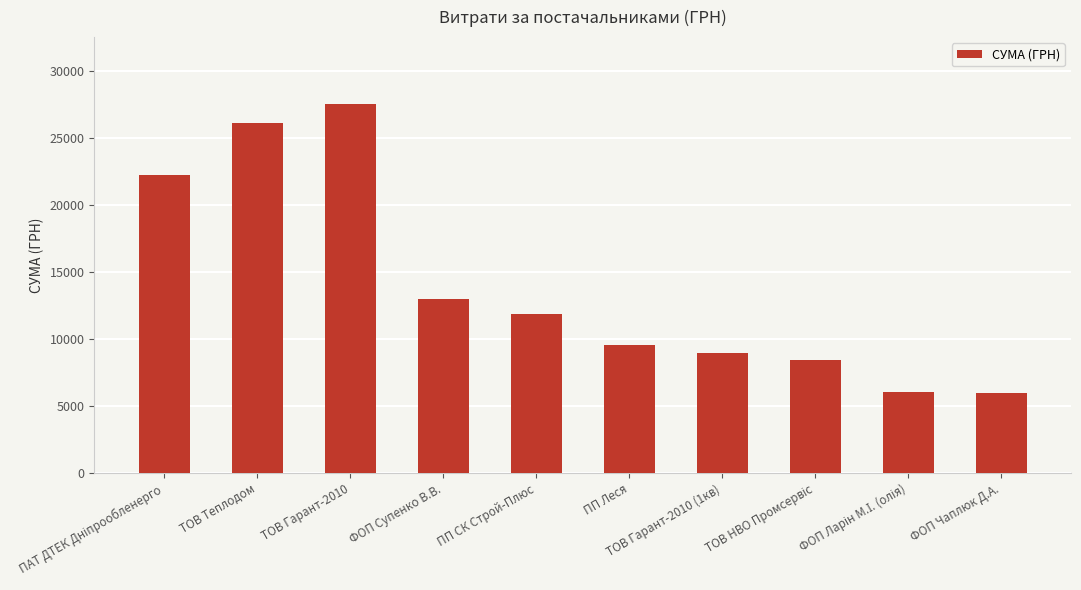

Where is the data nearest to the value 16794?

ФОП Супенко В.В.